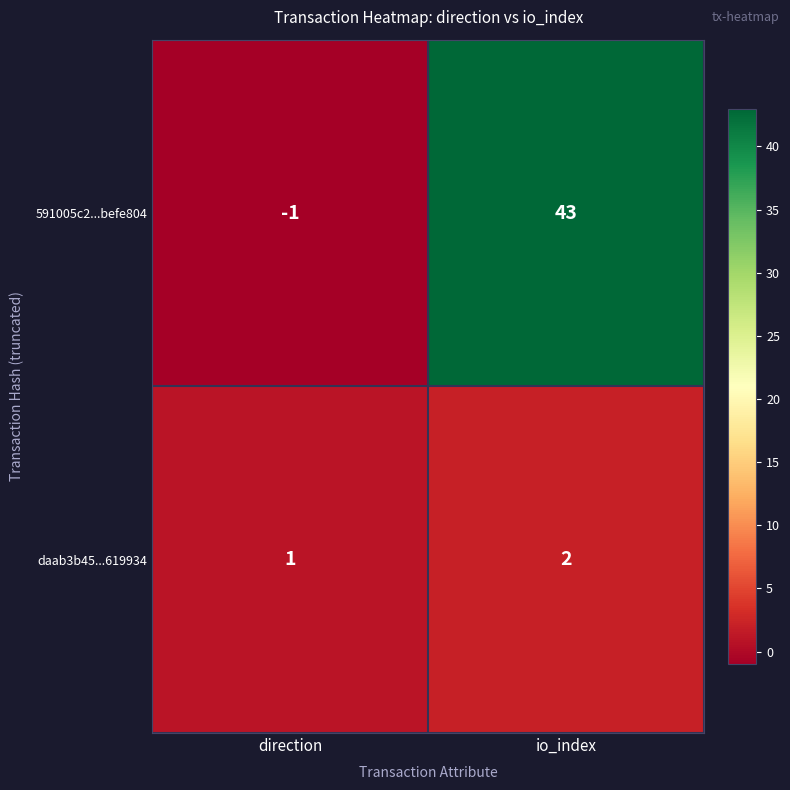

Between direction and io_index, which series saw the biggest shift?

591005c2...befe804